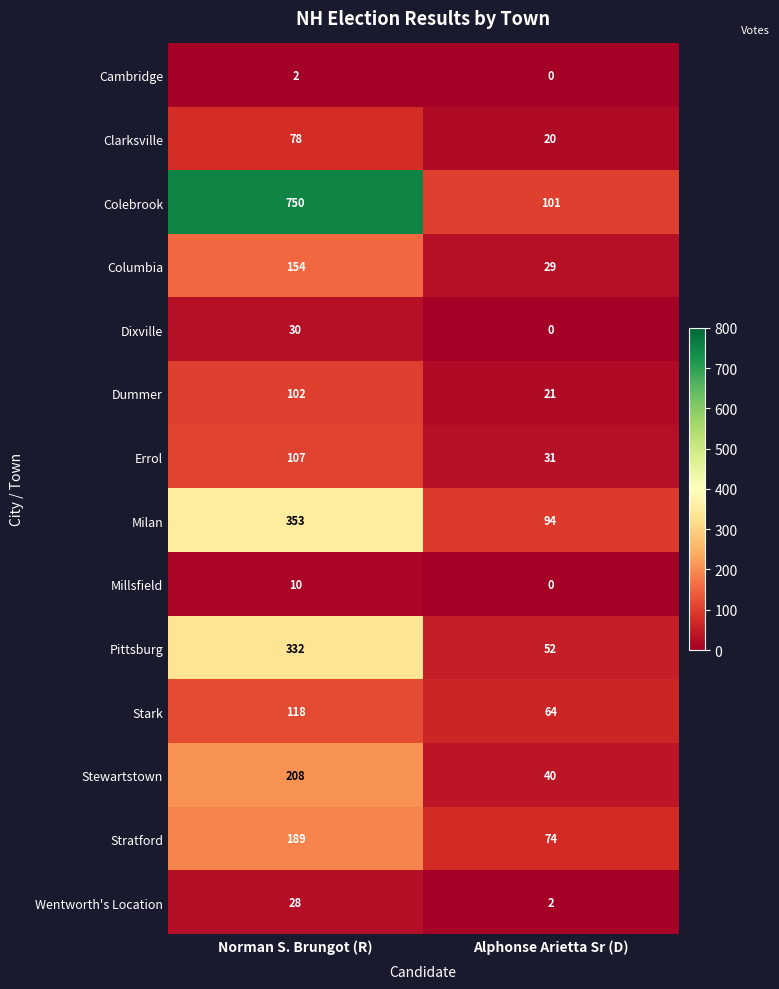

Which series has the largest total across all categories?

Colebrook